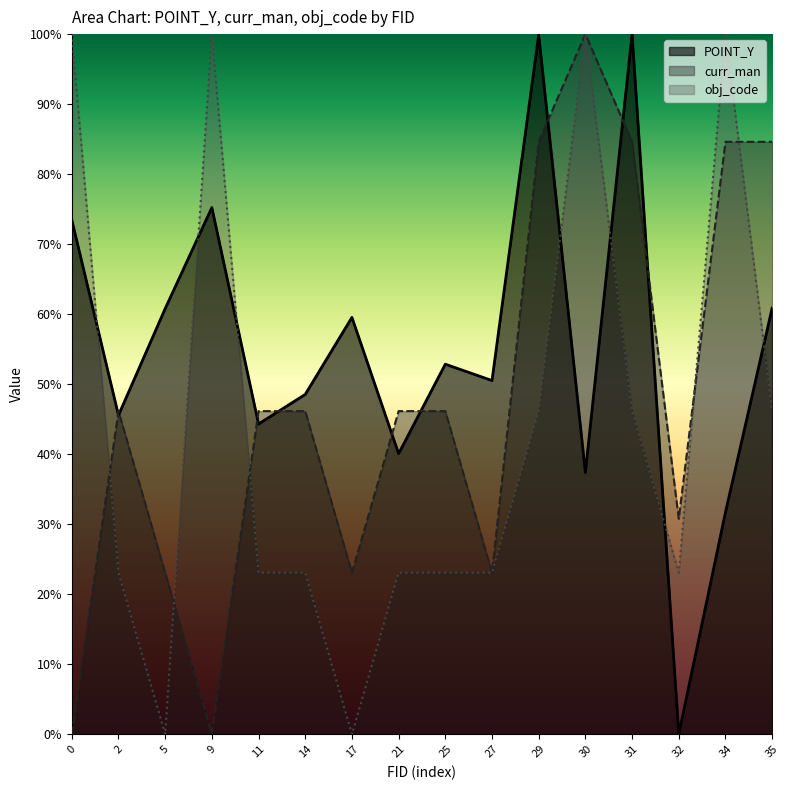

Where does the curr_man series first go above 46?

2